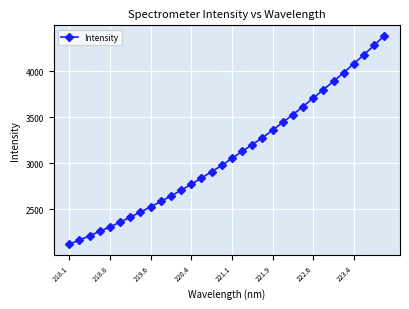

Does the chart have visible grid lines?

Yes